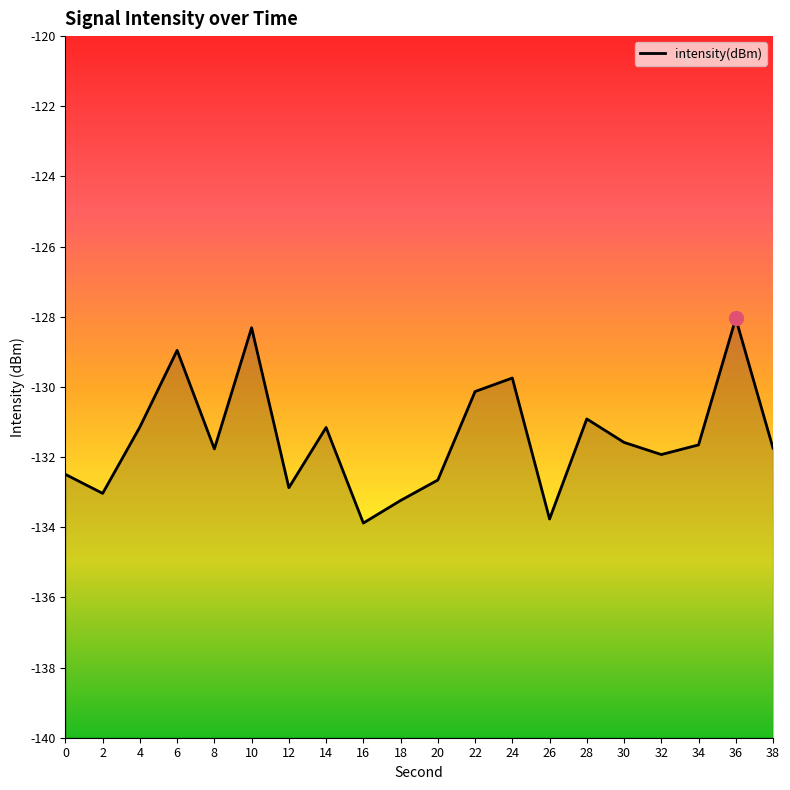

At which label is the value closest to -130?

22